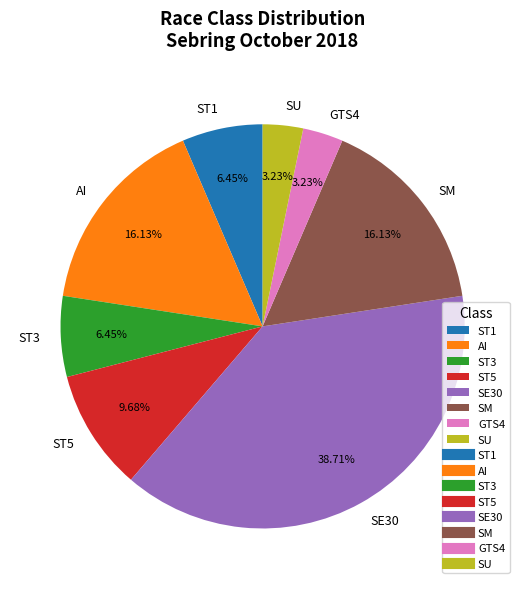

Is ST3 the majority of the pie?

No